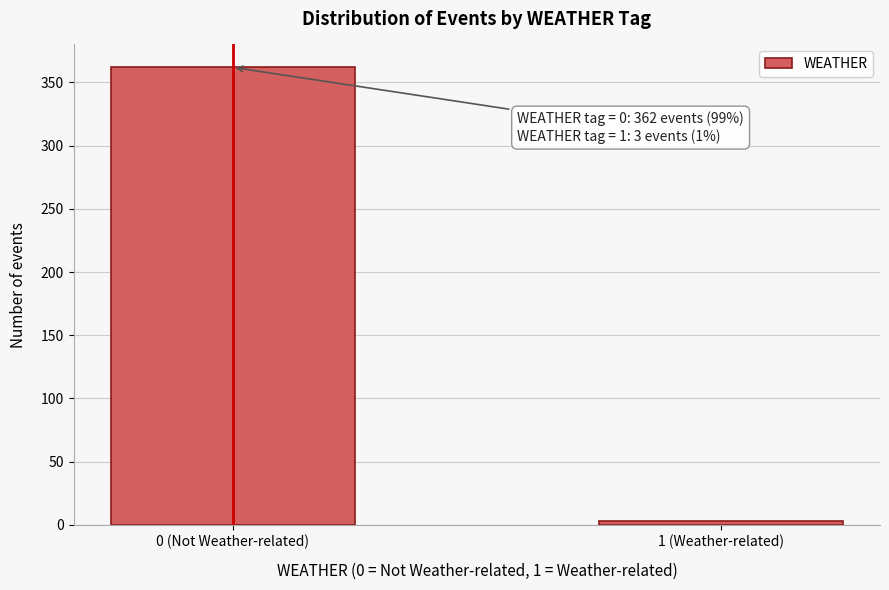

Reading left to right, transcribe all the data shown in this chart.

0 (Not Weather-related)=362	1 (Weather-related)=3